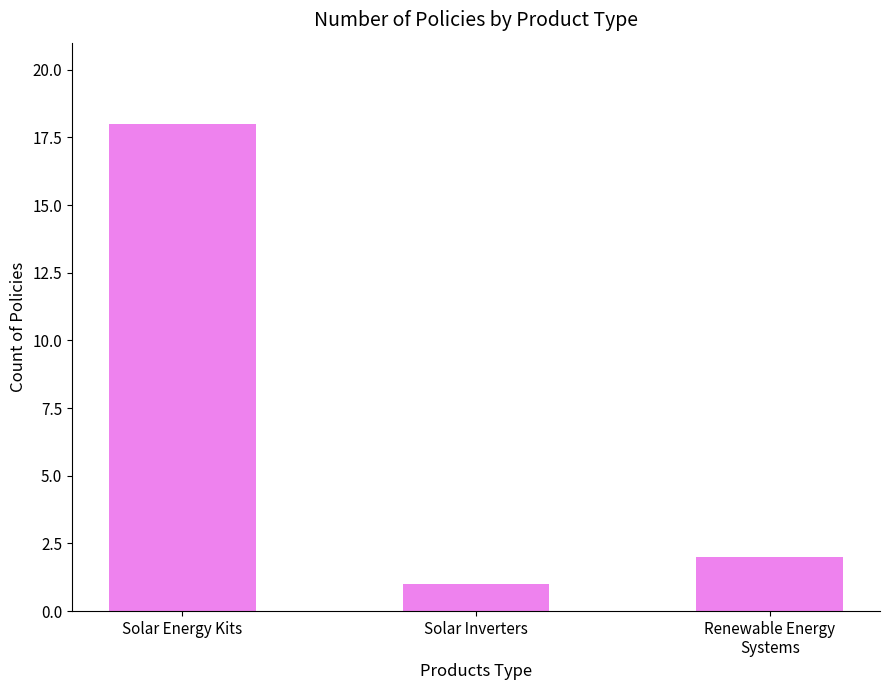

Reading left to right, extract all data points from this chart.

Solar Energy Kits=18	Solar Inverters=1	Renewable Energy
Systems=2